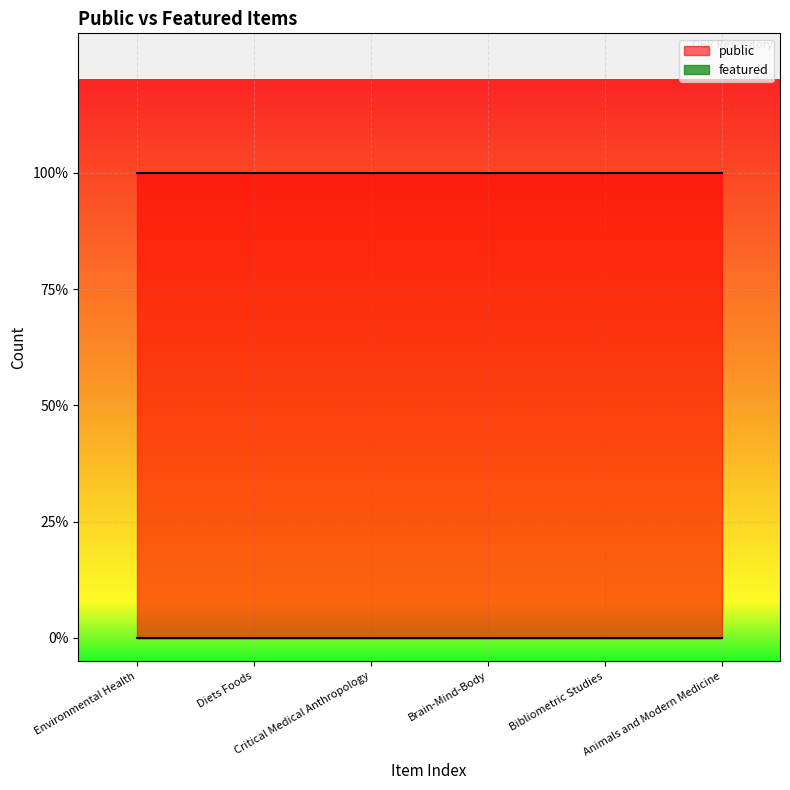

What is the label of the 6th point from the right?

Environmental Health